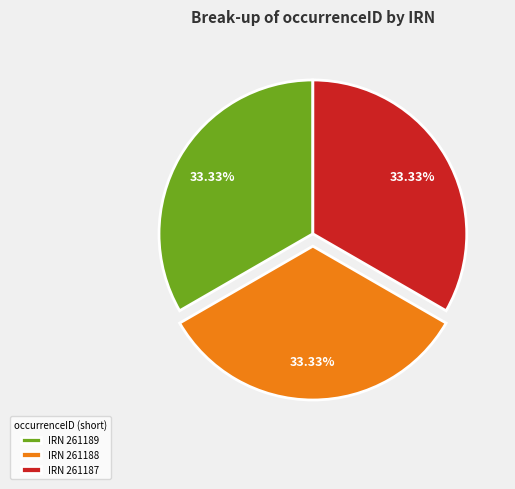

Does IRN 261189 account for over 50% of the chart?

No